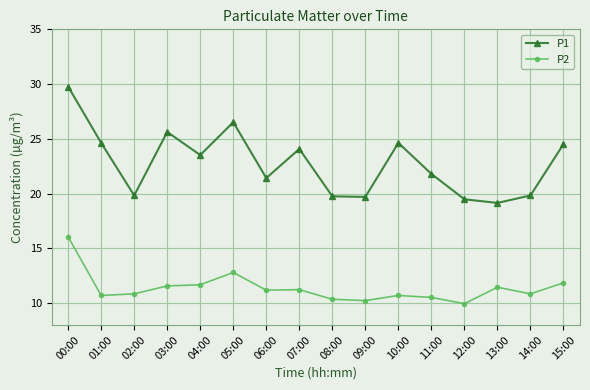

Is the value of P2 at 01:00 greater than the value of P1 at 01:00?

No